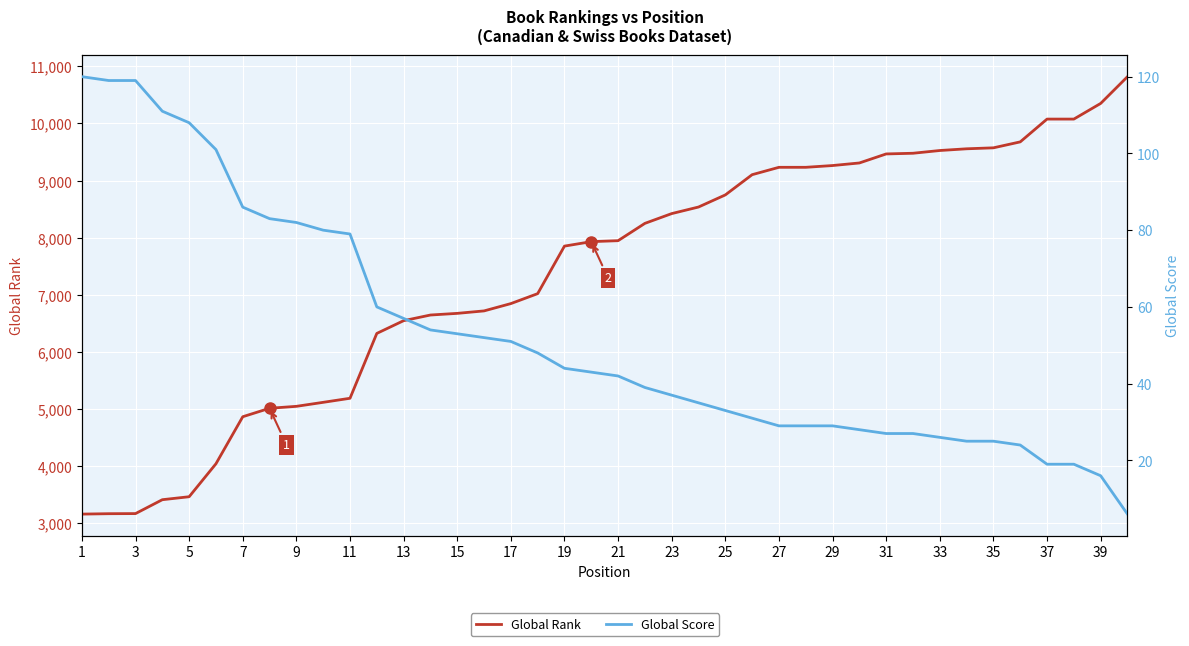

At which label does Global Rank first exceed 7948?

21